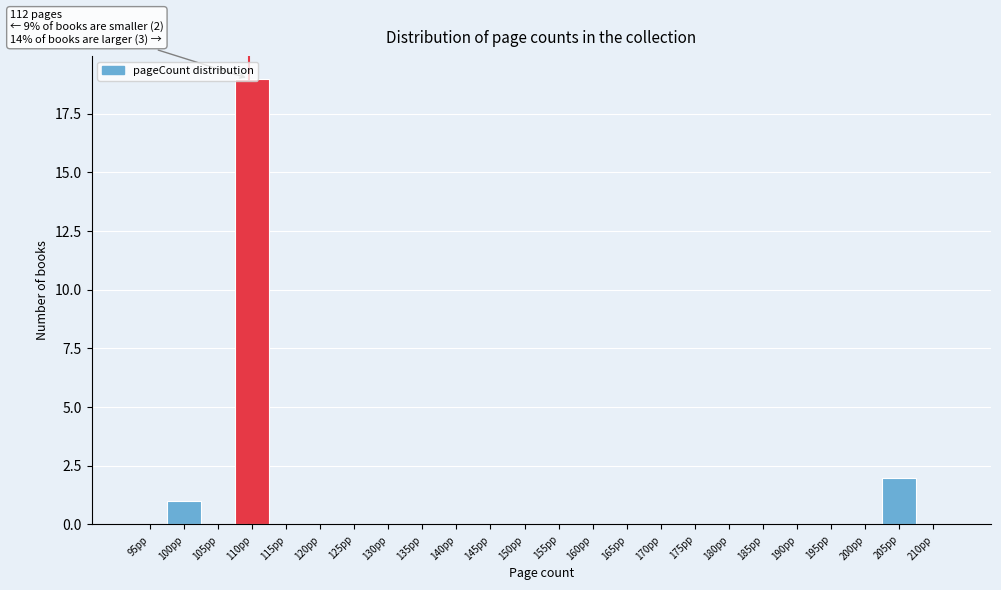

Which label corresponds to the largest value in the chart?

110pp